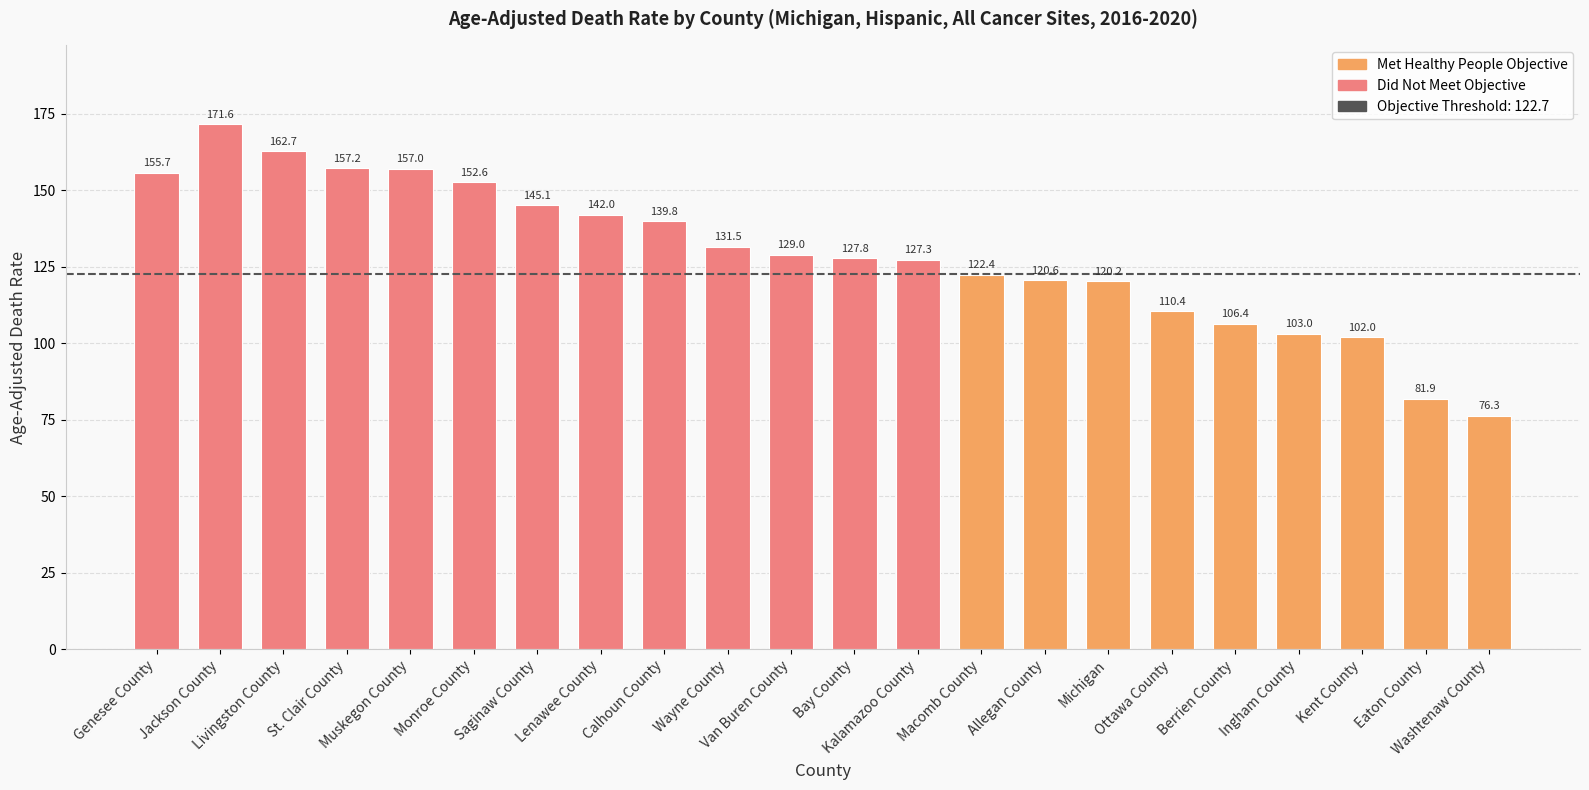

Rank the categories by value from lowest to highest.

Washtenaw County, Eaton County, Kent County, Ingham County, Berrien County, Ottawa County, Michigan, Allegan County, Macomb County, Kalamazoo County, Bay County, Van Buren County, Wayne County, Calhoun County, Lenawee County, Saginaw County, Monroe County, Genesee County, Muskegon County, St. Clair County, Livingston County, Jackson County